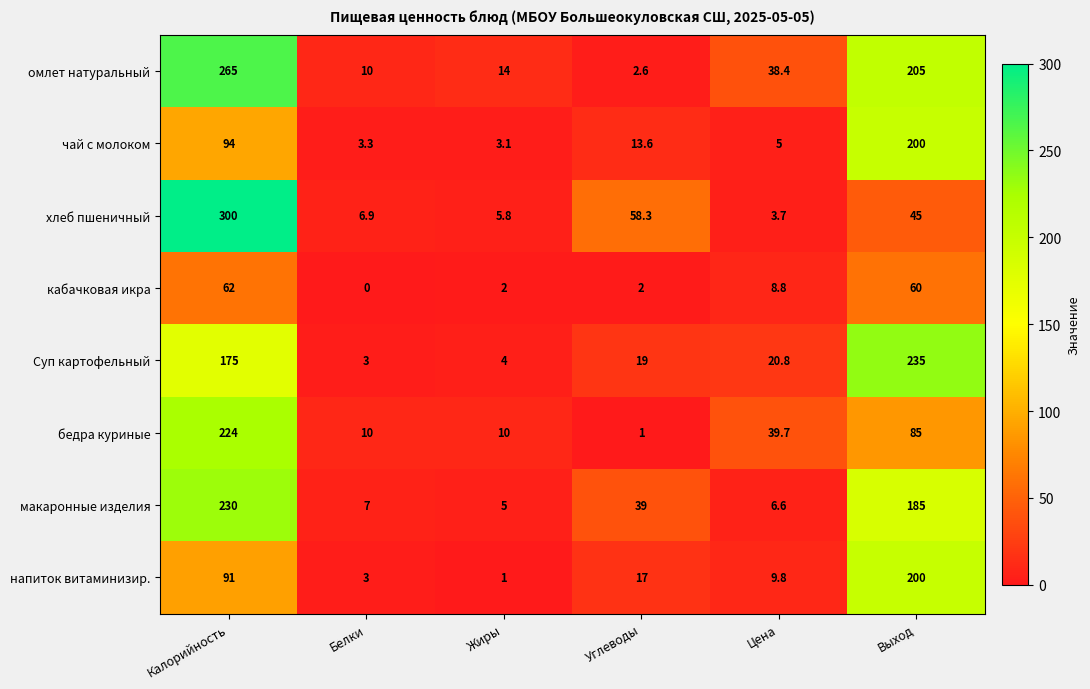

What value does the бедра куриные series have at Жиры?

10.0